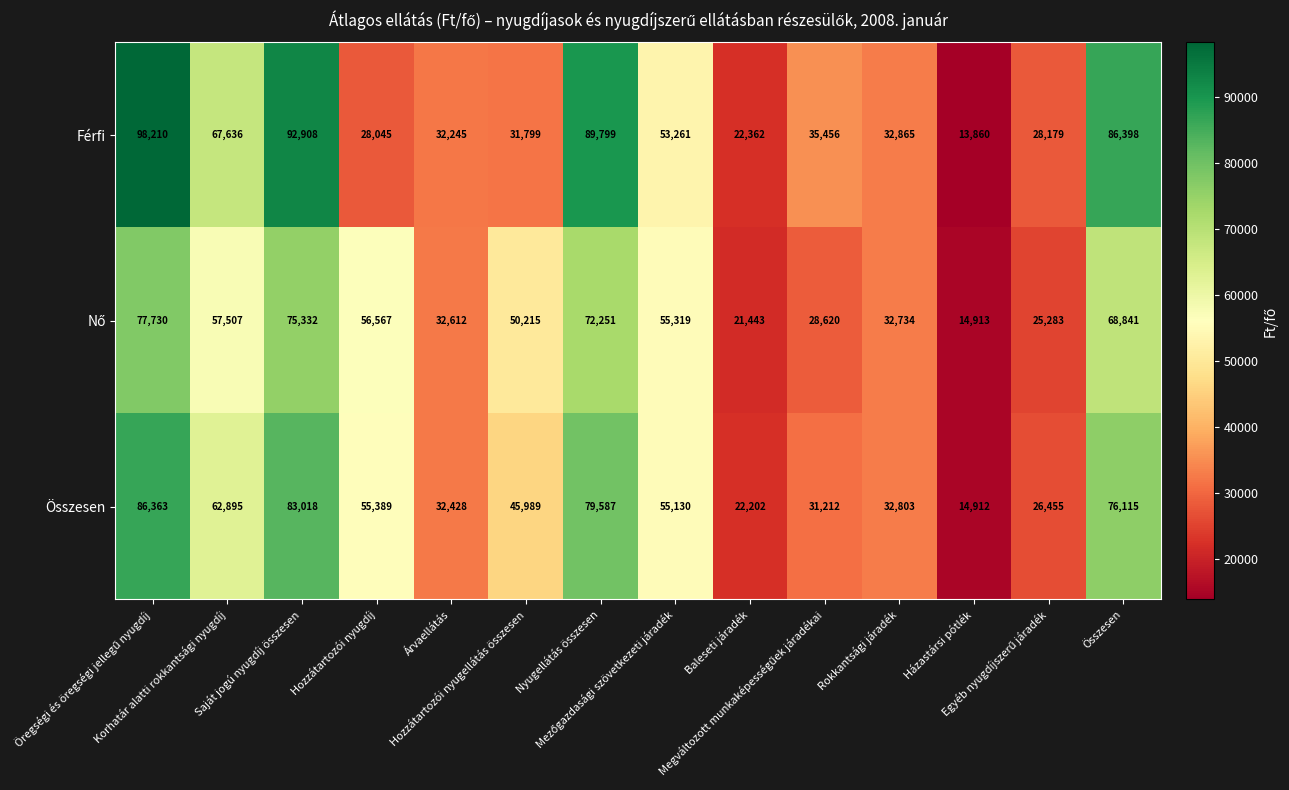

What is the average value of the Férfi series?

50930